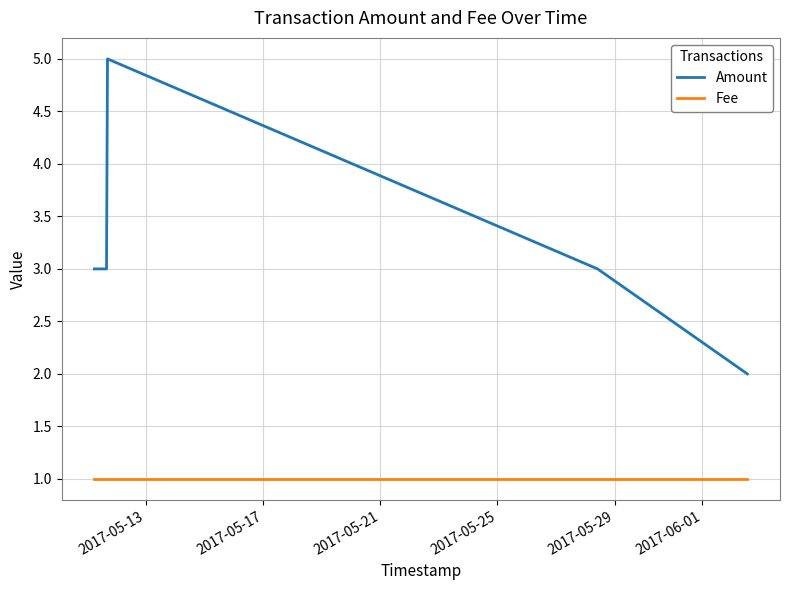

True or false: Fee has more than 2 points higher than both neighbors.

False